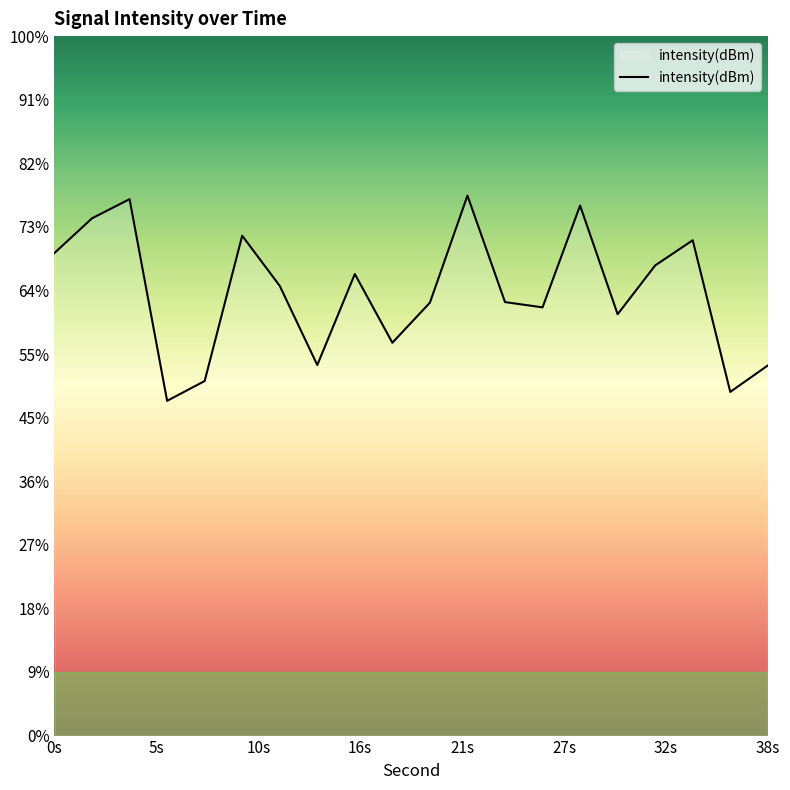

Count the number of values greater than -129.

9